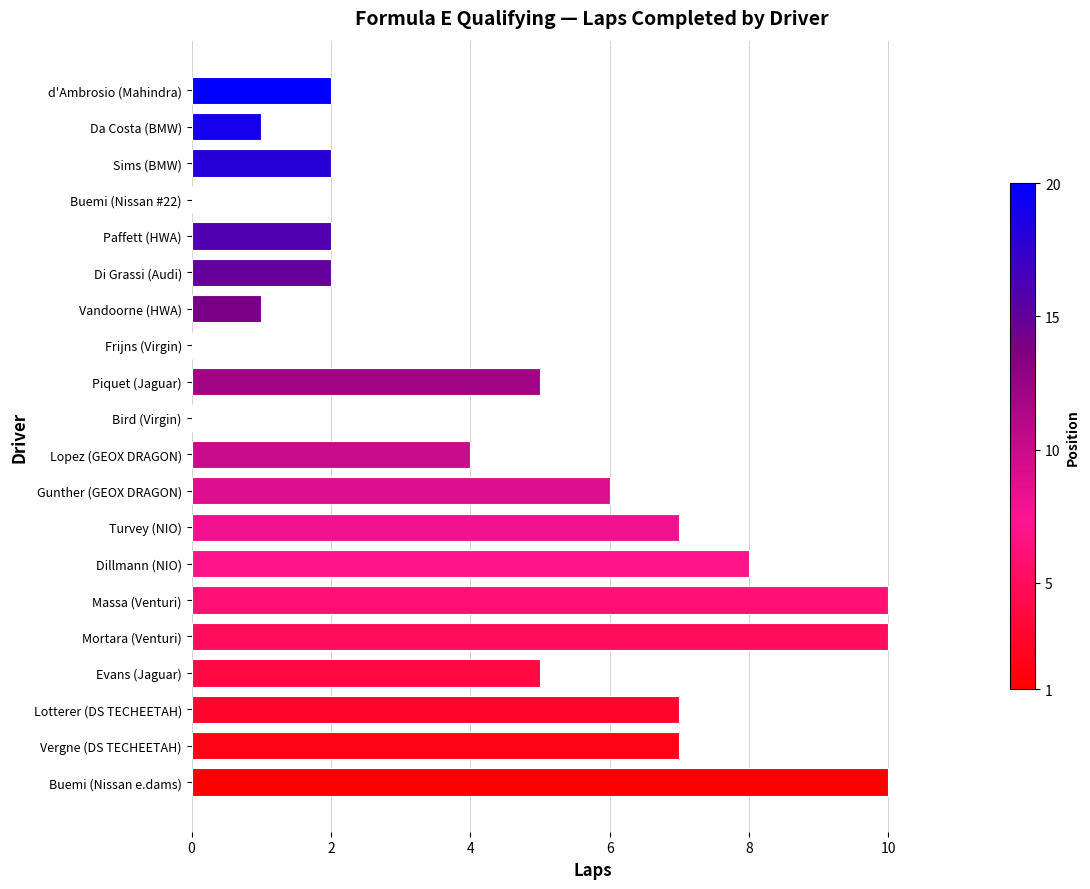

Are the bars horizontal?

Yes